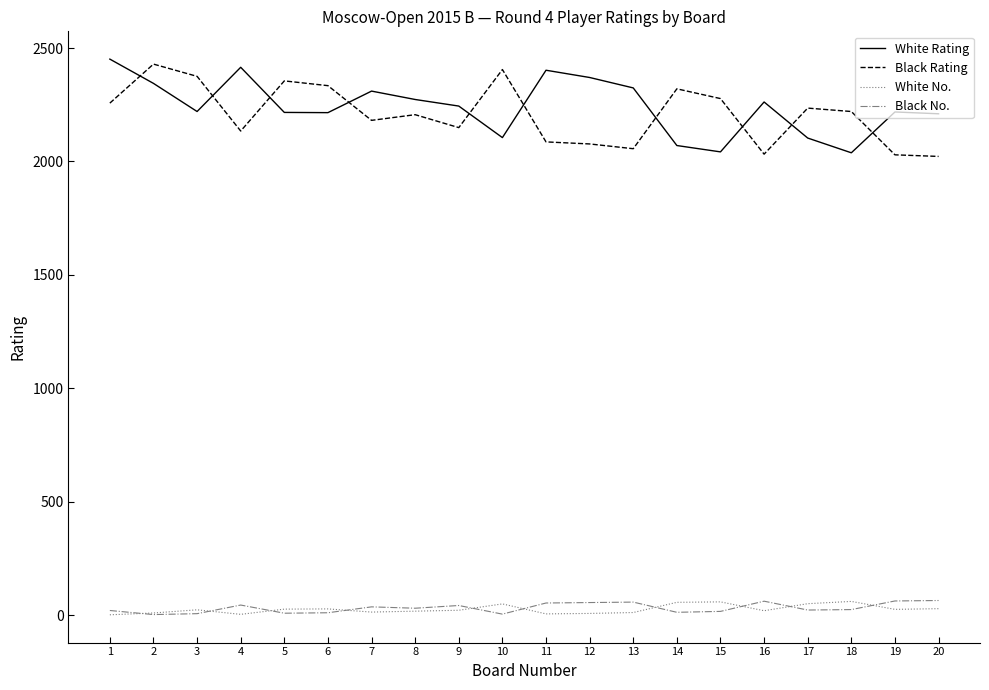

True or false: White Rating and White No. intersect in this chart.

False